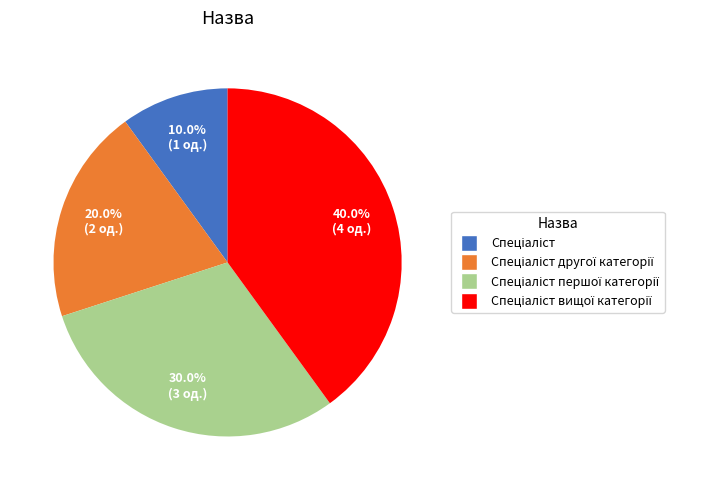

Count the number of slices in the pie.

4